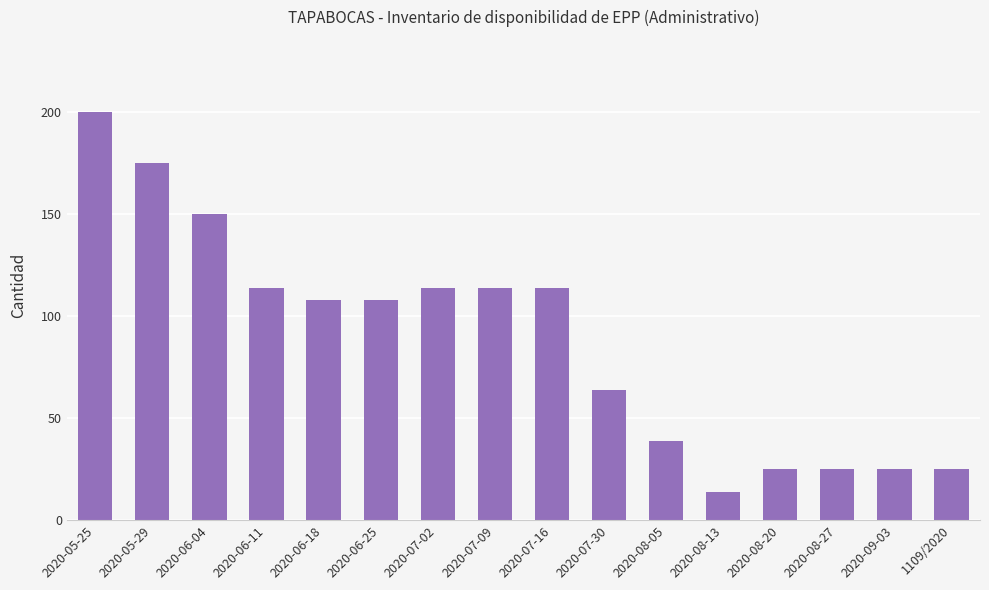

Which label corresponds to the smallest value in the chart?

2020-08-13